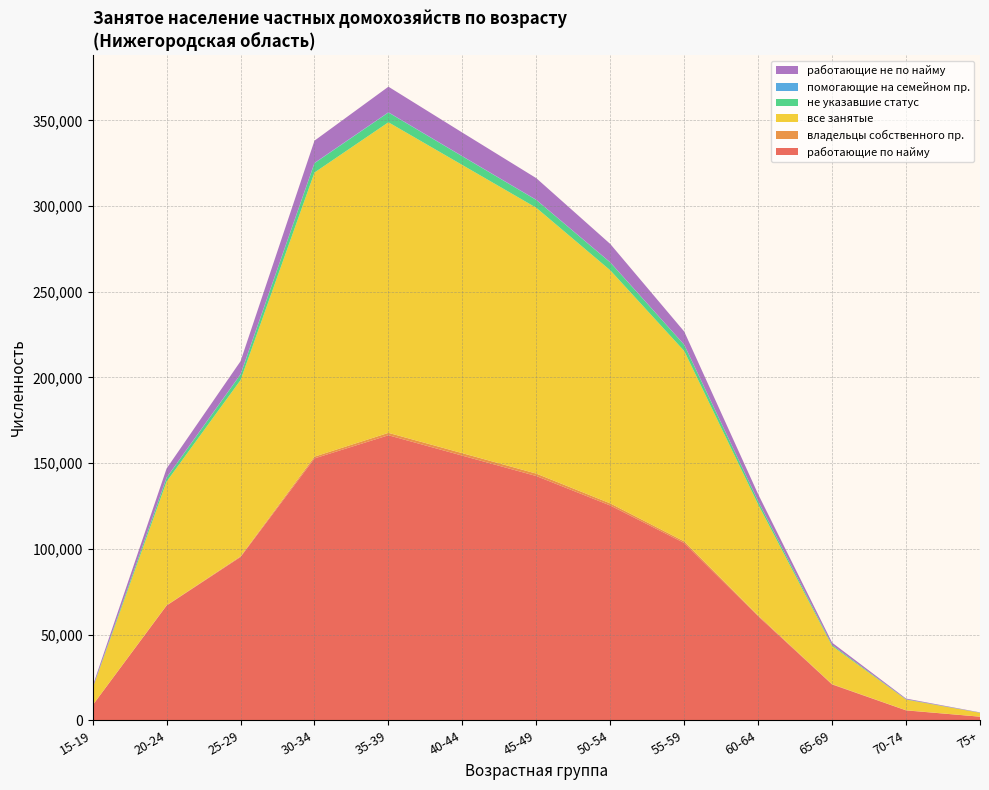

Reading left to right, what are all the values shown in this chart?

работающие по найму: 15-19=8810	20-24=66926	25-29=95259	30-34=152796	35-39=166286	40-44=154394	45-49=142489	50-54=125304	55-59=103435	60-64=60678	65-69=20881	70-74=5764	75+=2090
владельцы собственного пр.: 15-19=18	20-24=164	25-29=401	30-34=1025	35-39=1402	40-44=1435	45-49=1424	50-54=1239	55-59=937	60-64=551	65-69=217	70-74=90	75+=24
все занятые: 15-19=9828	20-24=72186	25-29=102831	30-34=165752	35-39=181200	40-44=168115	45-49=155087	50-54=135988	55-59=111092	60-64=64679	65-69=22227	70-74=6197	75+=2254
не указавшие статус: 15-19=228	20-24=2210	25-29=3239	30-34=5437	35-39=5665	40-44=5039	45-49=4532	50-54=4534	55-59=3598	60-64=1925	65-69=599	70-74=170	75+=71
помогающие на семейном пр.: 15-19=48	20-24=147	25-29=177	30-34=197	35-39=178	40-44=156	45-49=140	50-54=138	55-59=88	60-64=55	65-69=19	70-74=10	75+=3
работающие не по найму: 15-19=1018	20-24=5260	25-29=7572	30-34=12956	35-39=14914	40-44=13721	45-49=12598	50-54=10684	55-59=7657	60-64=4001	65-69=1346	70-74=433	75+=164